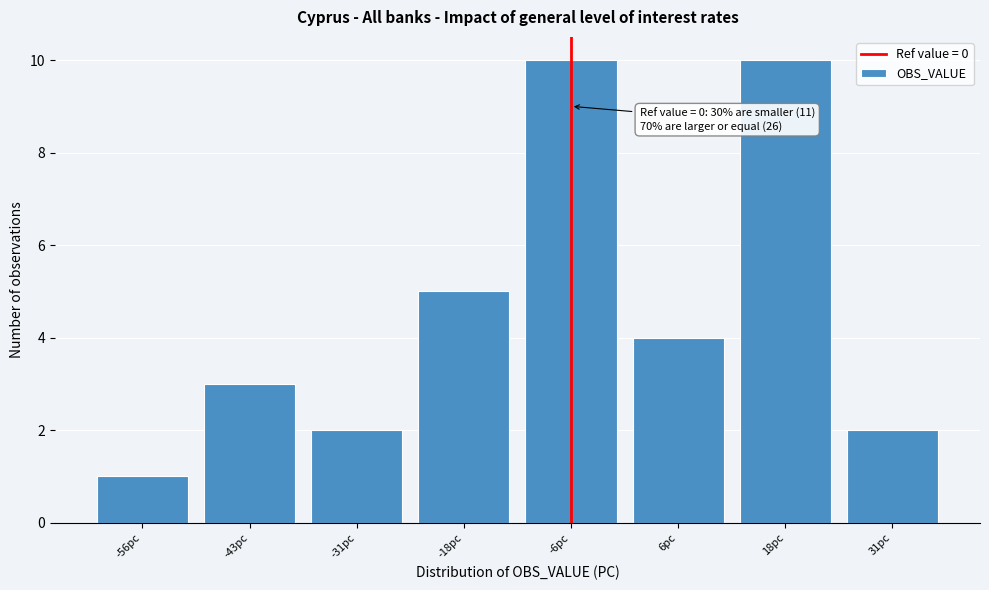

Reading left to right, what are all the values shown in this chart?

-56pc=1	-43pc=3	-31pc=2	-18pc=5	-6pc=10	6pc=4	18pc=10	31pc=2